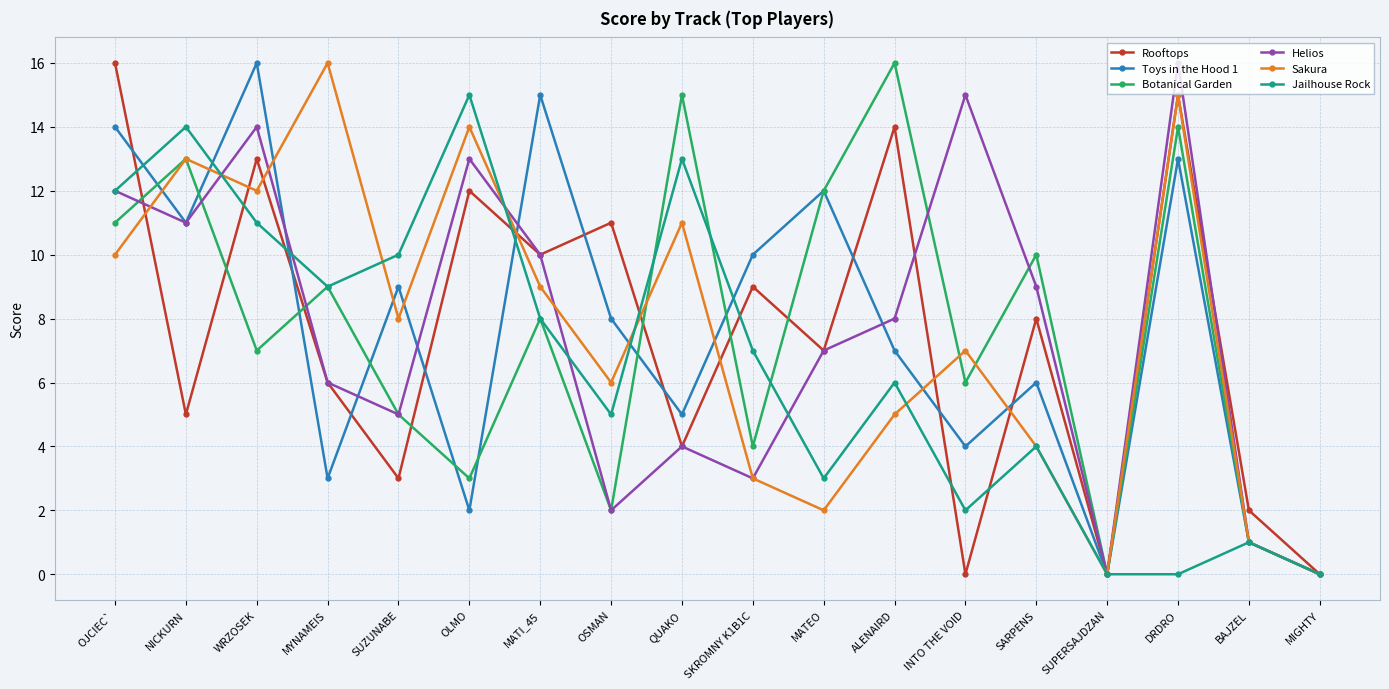

What is the total value across all series at INTO THE VOID?

34